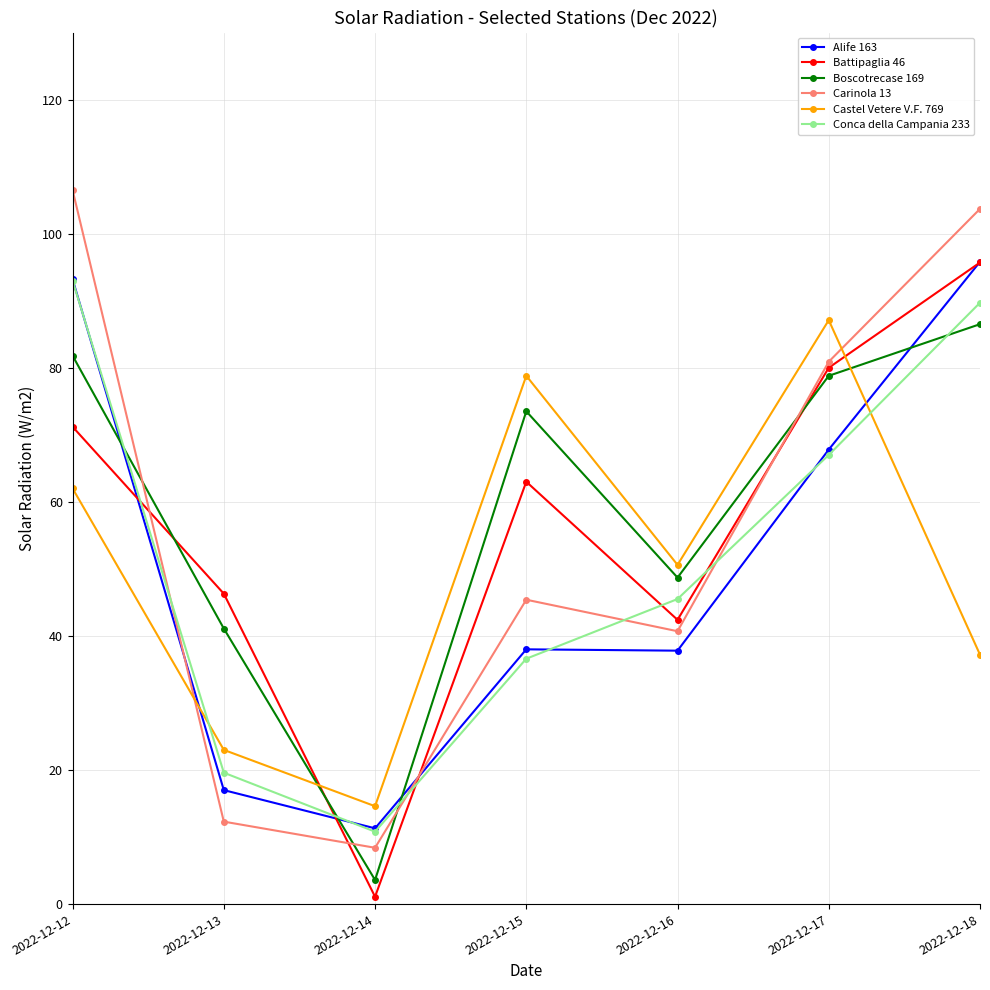

Count the number of categories in the chart.

7